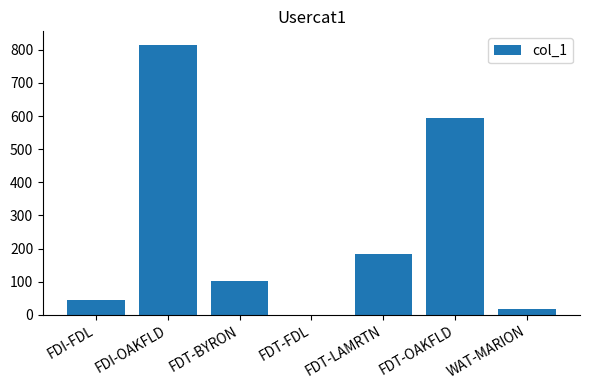

What is the change in value from FDT-BYRON to WAT-MARION?

-83